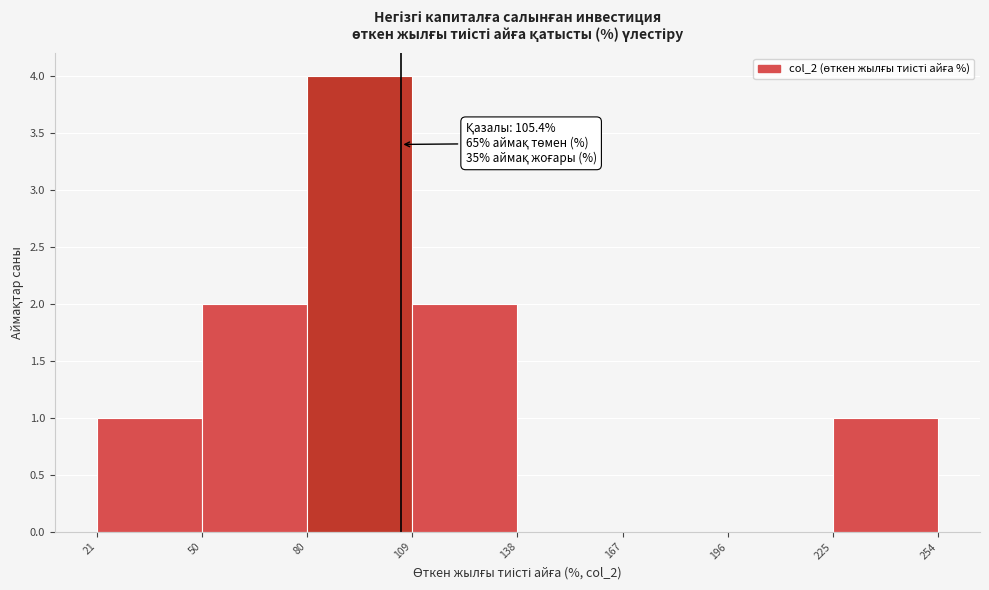

Over which range of the x-axis is the bar tallest?

80 to 109